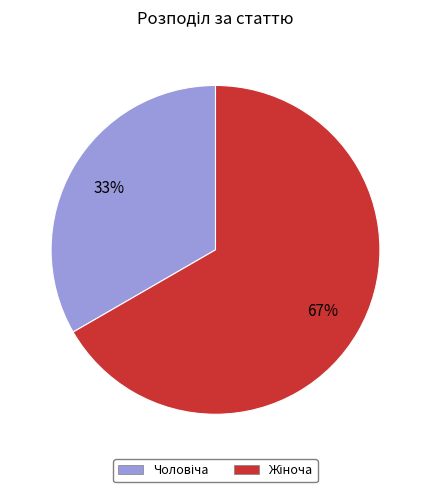

To the nearest percent, what is the average slice percentage?

50%